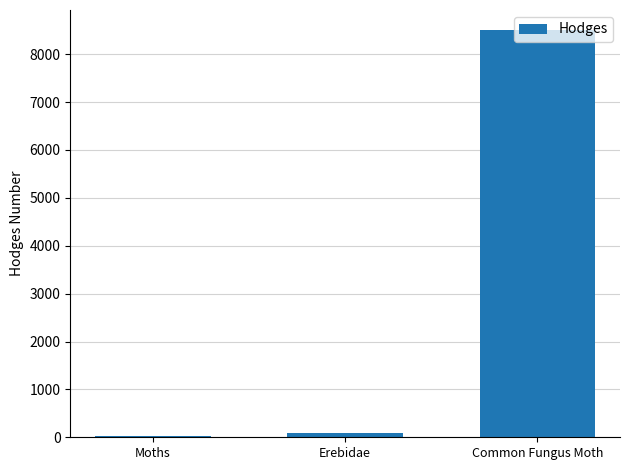

What is the average value?

2873.7